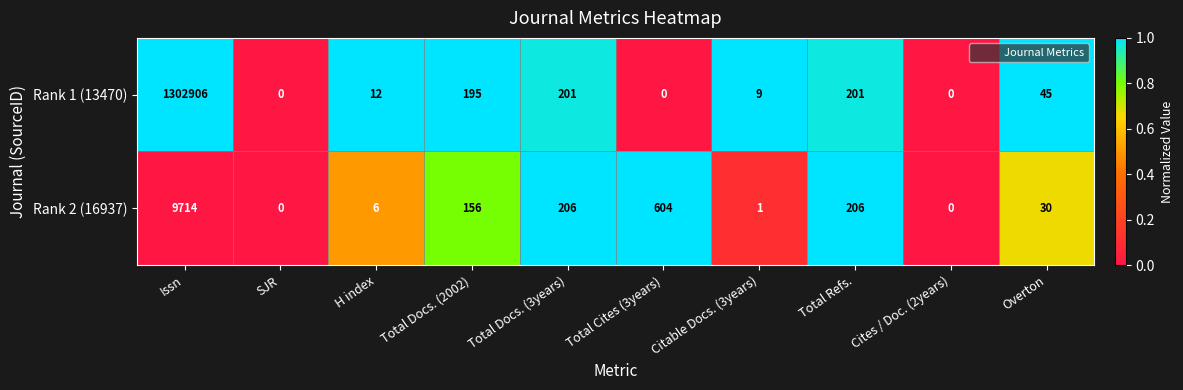

At which label does Rank 1 (13470) first exceed 45?

Issn